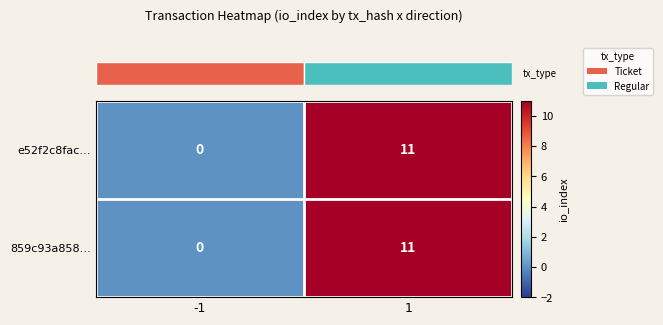

What is the maximum value for e52f2c8fac…?

11